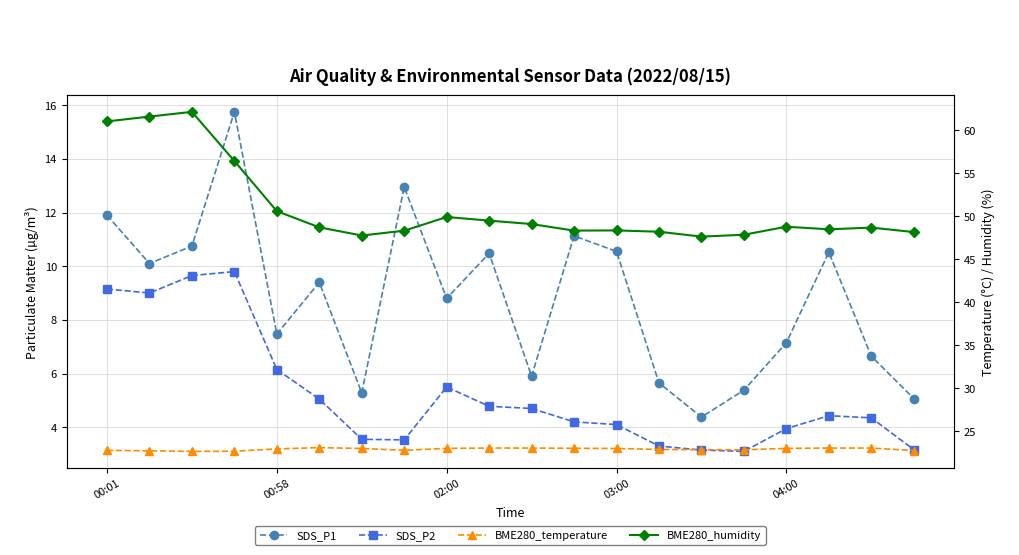

Where does the SDS_P2 series first go above 4?

00:01